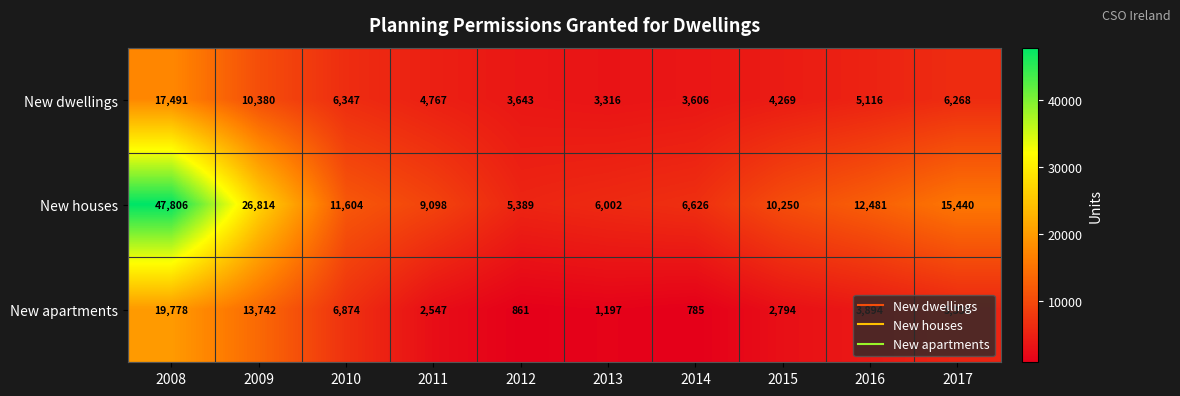

Which series has the largest total across all categories?

New houses